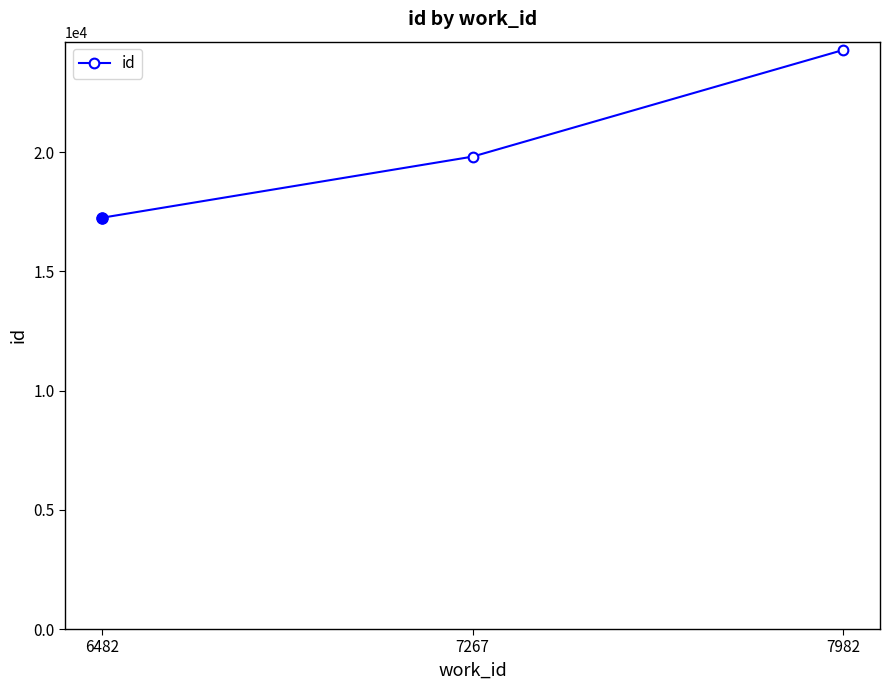

Which has a higher value, 7267 or 7982?

7982